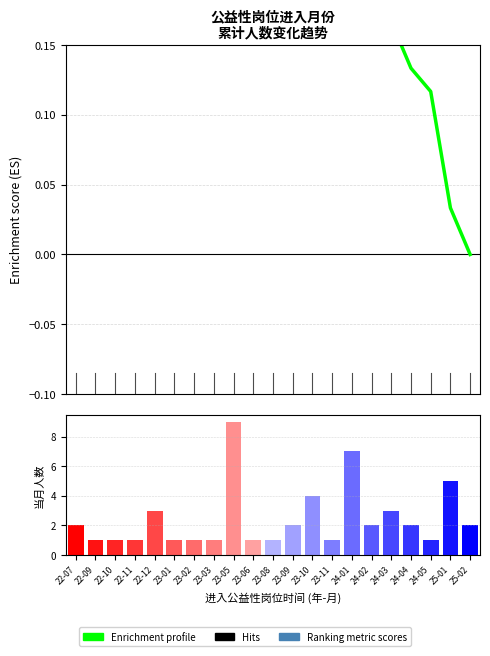

What is the difference between the Enrichment profile values at 24-04 and 24-01?

0.1